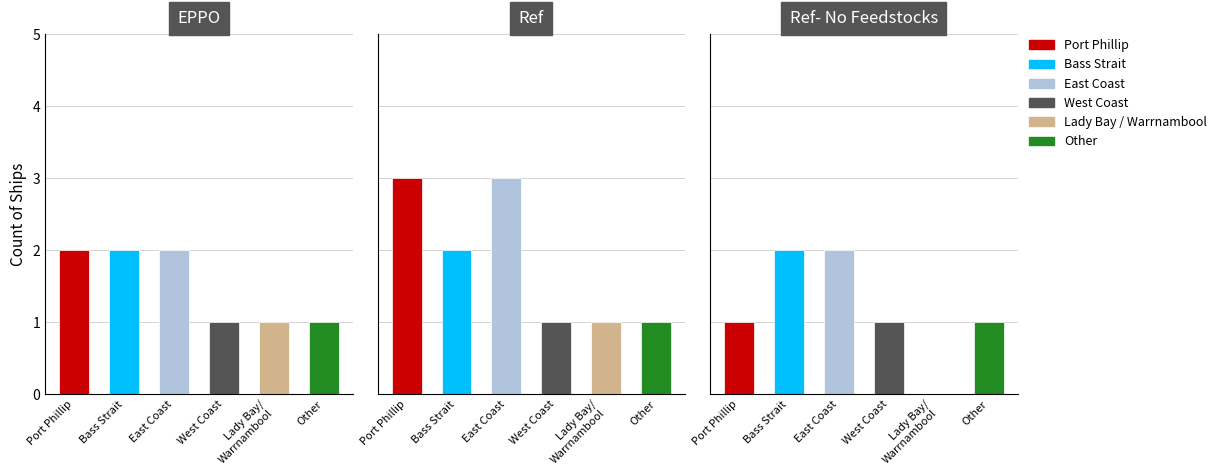

Does the chart contain stacked bars?

No